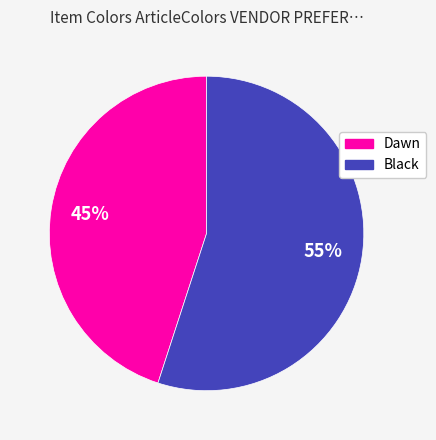

What percentage is the Black slice, to the nearest percent?

55%